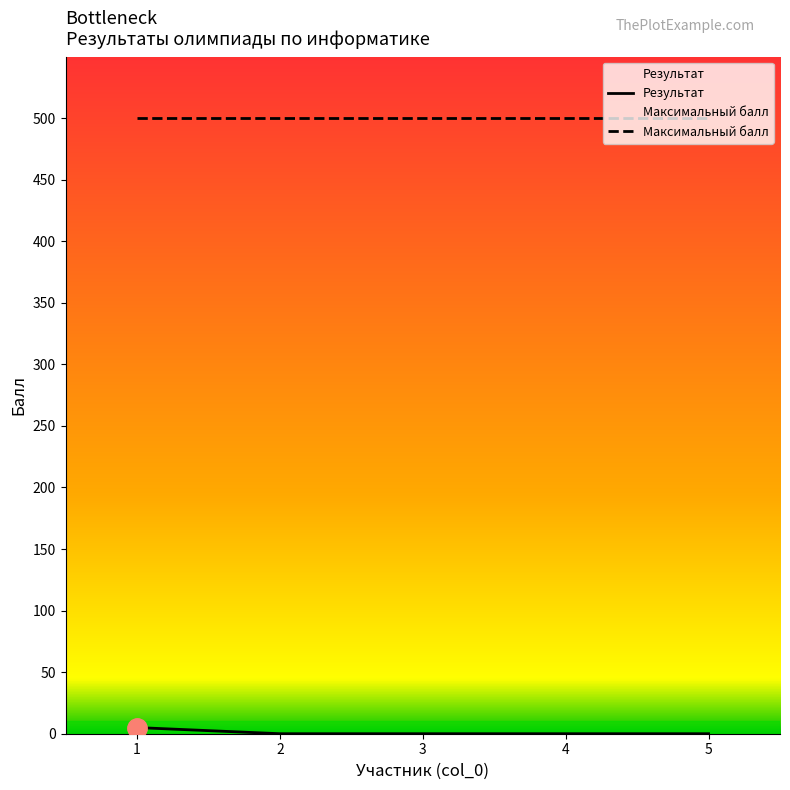

True or false: the data has more than 0 interior local peaks.

False